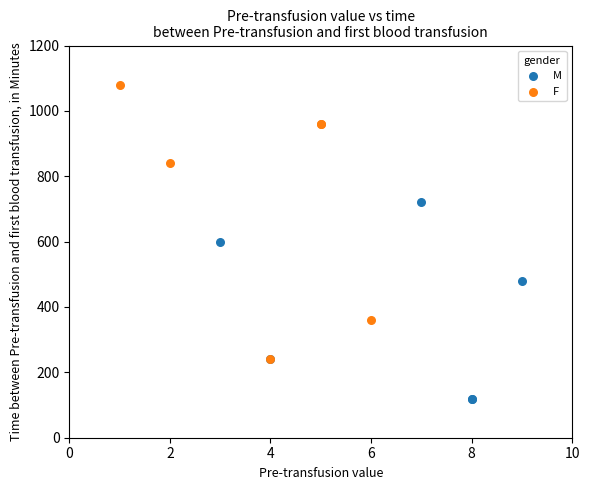

Which series reaches the maximum Y coordinate?

F